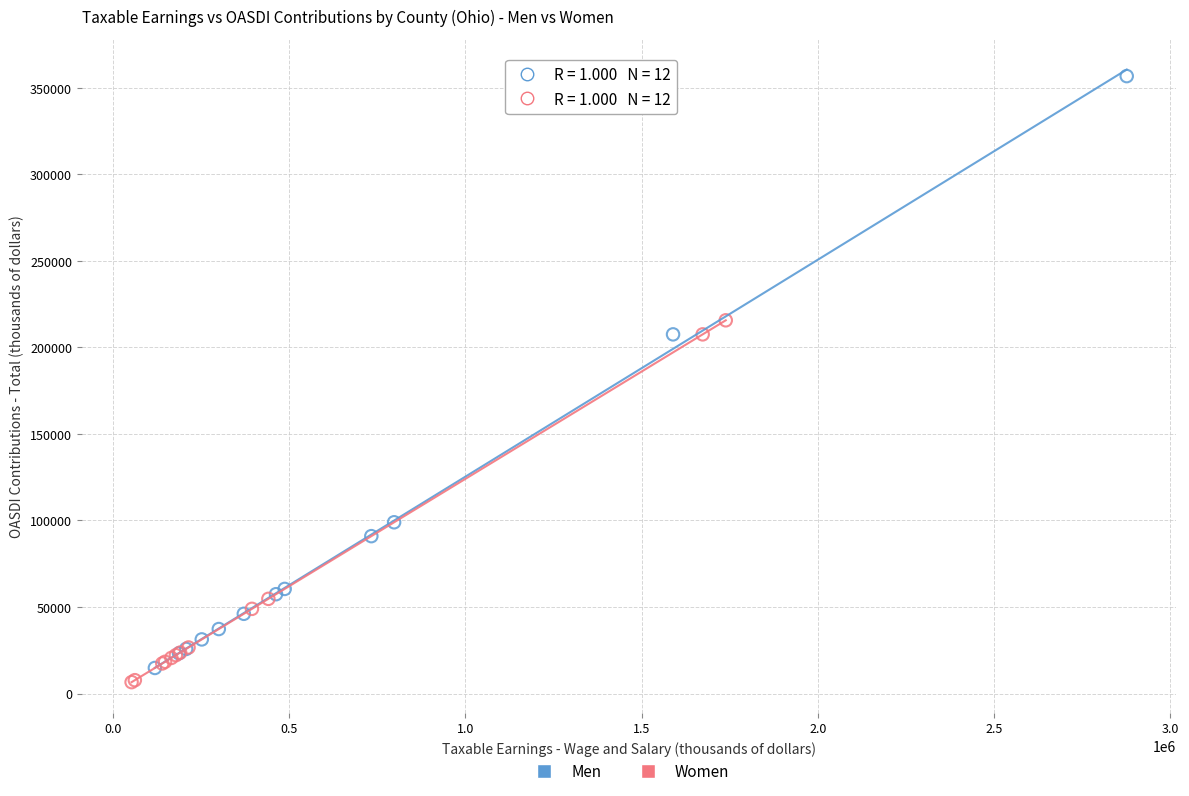

Which series contains the highest Y value?

Men